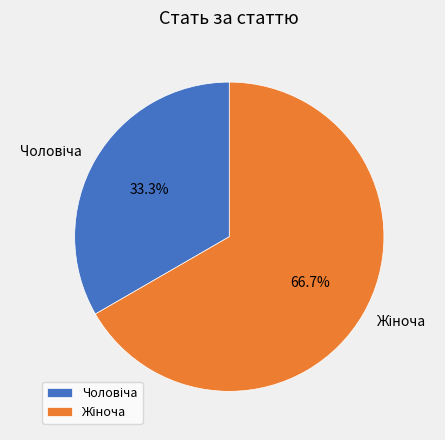

Is there any slice that represents more than half of the pie?

Yes